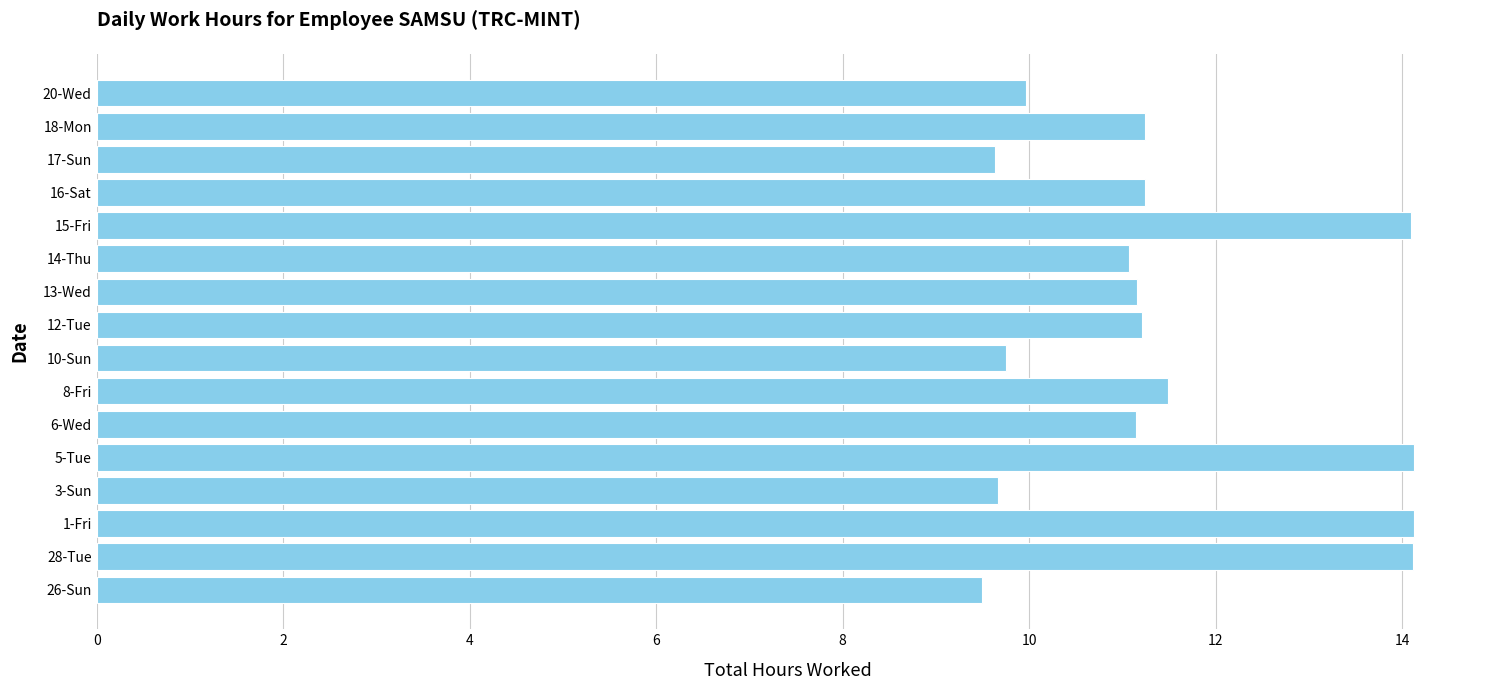

What is the difference between the second highest and minimum values?

4.6